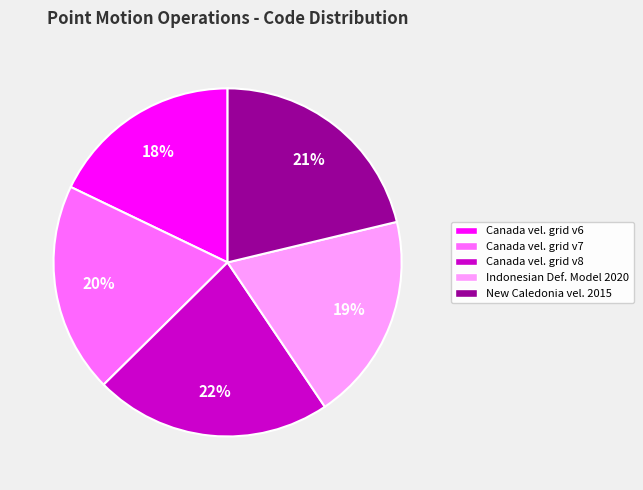

What percentage is the Indonesian Def. Model 2020 slice, to the nearest percent?

19%